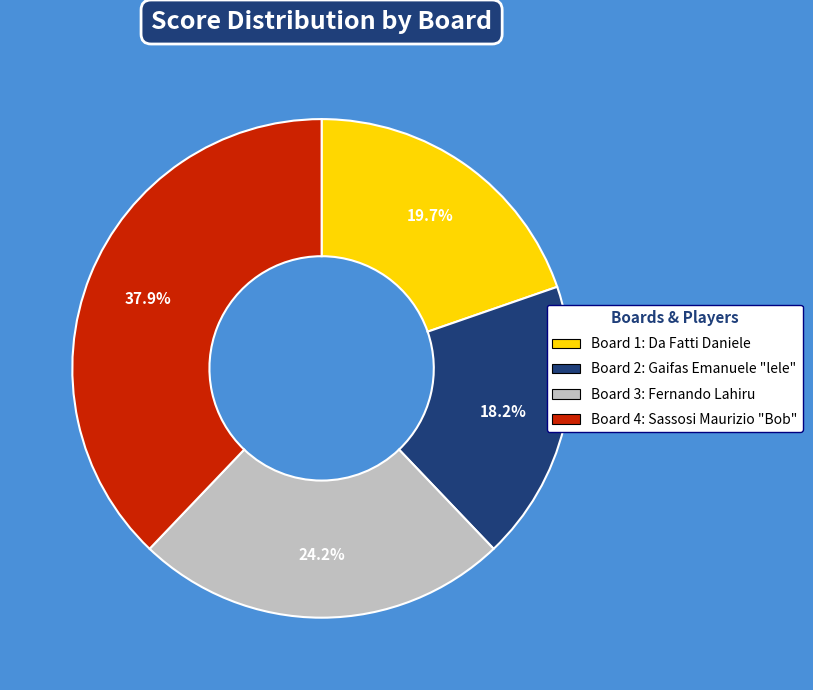

How much of the chart is everything except Board 4?

62.1%